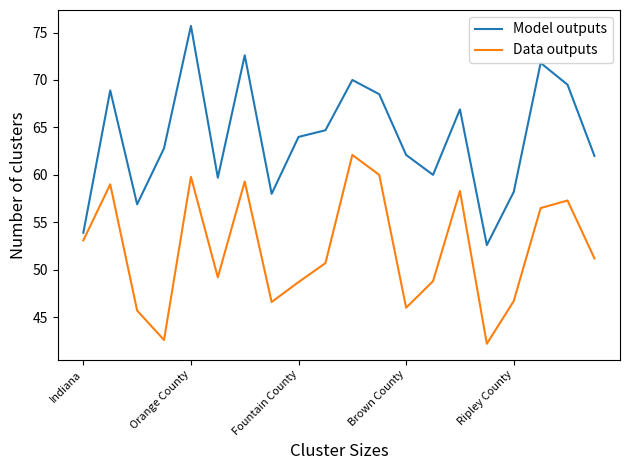

What is the minimum value for Model outputs?

52.6